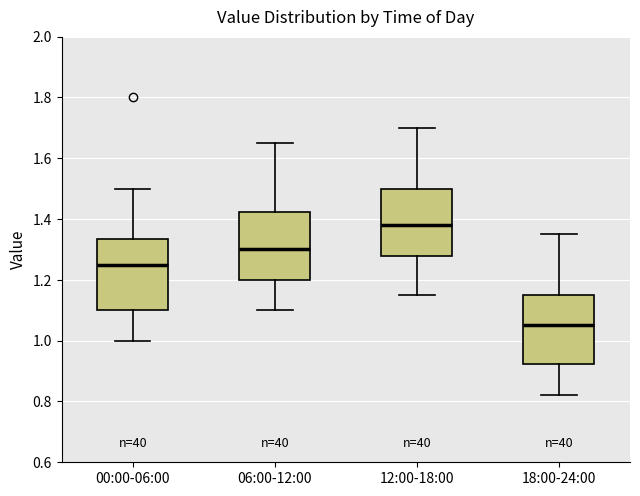

Reading left to right, read every box against the y-axis: the position of its median line, the range the box covers, and the ends of its whiskers. The values are not printed on the chart, so give them approximately, as read against the axis.

00:00-06:00: median 1.26, box 1.10 to 1.34, whiskers 1.00 to 1.50
06:00-12:00: median 1.30, box 1.20 to 1.42, whiskers 1.10 to 1.66
12:00-18:00: median 1.38, box 1.28 to 1.50, whiskers 1.16 to 1.70
18:00-24:00: median 1.06, box 0.92 to 1.16, whiskers 0.82 to 1.36